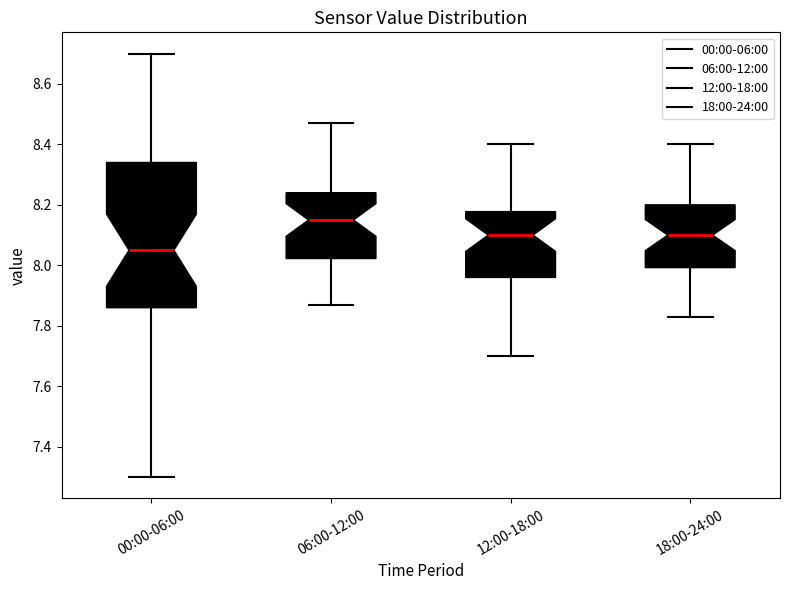

Where does the upper whisker of the box for 06:00-12:00 end on the y-axis? The values are not printed on the chart, so give them approximately, as read against the axis.

8.48